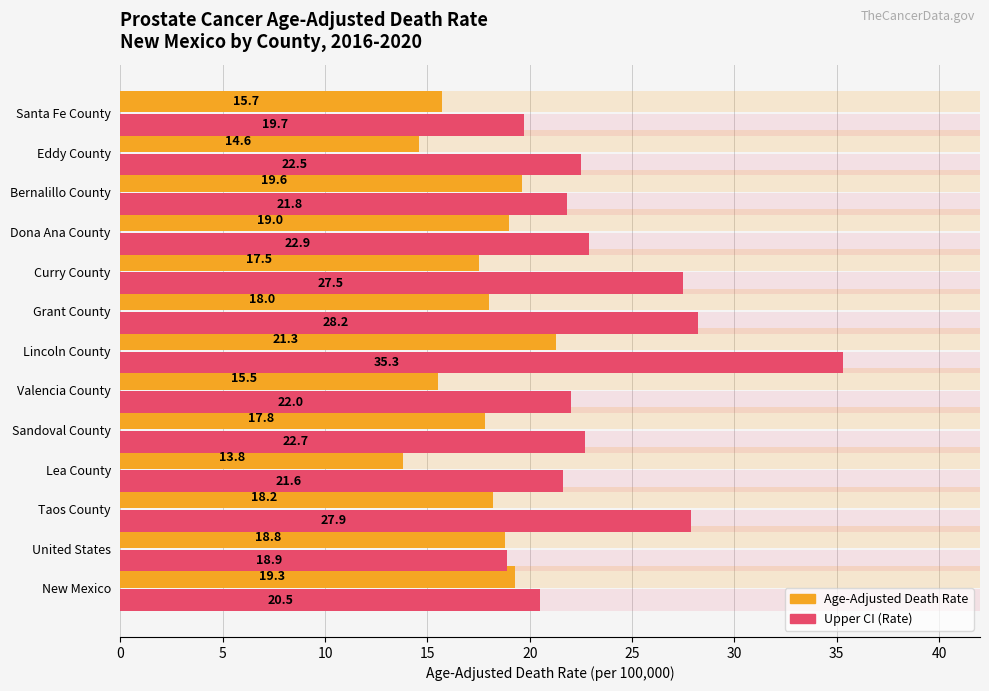

How many values in the Upper CI (Rate) series are below 22?

5